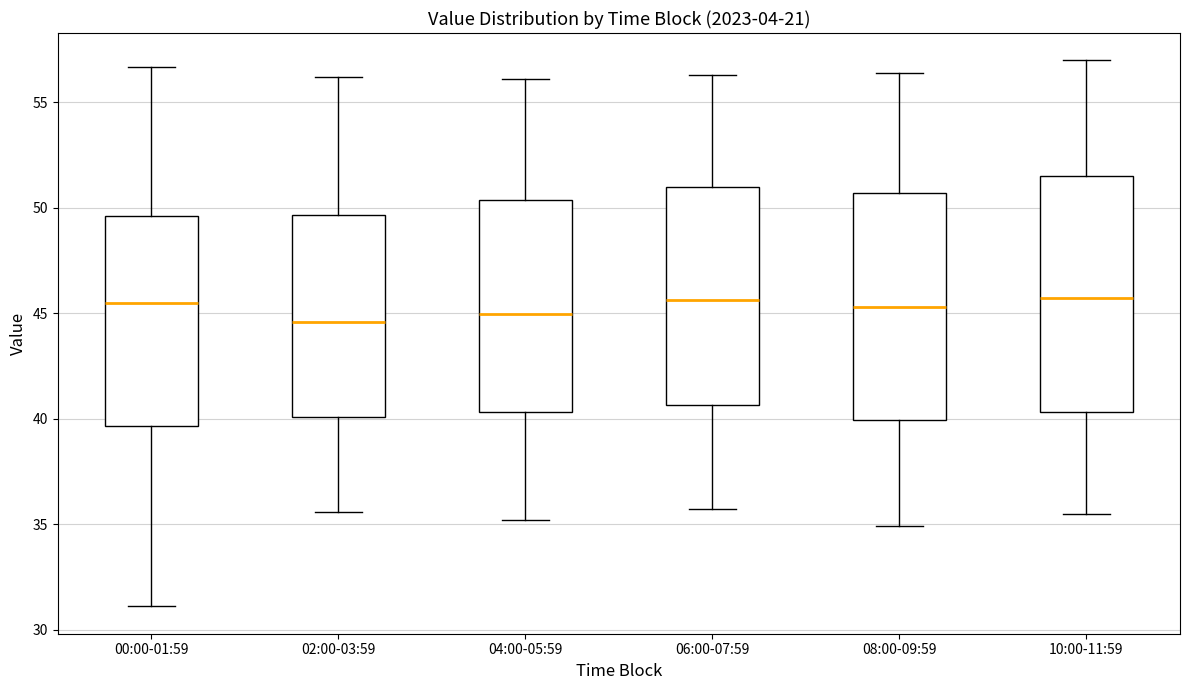

Reading left to right, read every box against the y-axis: the position of its median line, the range the box covers, and the ends of its whiskers. The values are not printed on the chart, so give them approximately, as read against the axis.

00:00-01:59: median 45.5, box 39.5 to 49.5, whiskers 31.0 to 56.5
02:00-03:59: median 44.5, box 40.0 to 49.5, whiskers 35.5 to 56.0
04:00-05:59: median 45.0, box 40.5 to 50.5, whiskers 35.0 to 56.0
06:00-07:59: median 45.5, box 40.5 to 51.0, whiskers 35.5 to 56.5
08:00-09:59: median 45.5, box 40.0 to 50.5, whiskers 35.0 to 56.5
10:00-11:59: median 46.0, box 40.5 to 51.5, whiskers 35.5 to 57.0